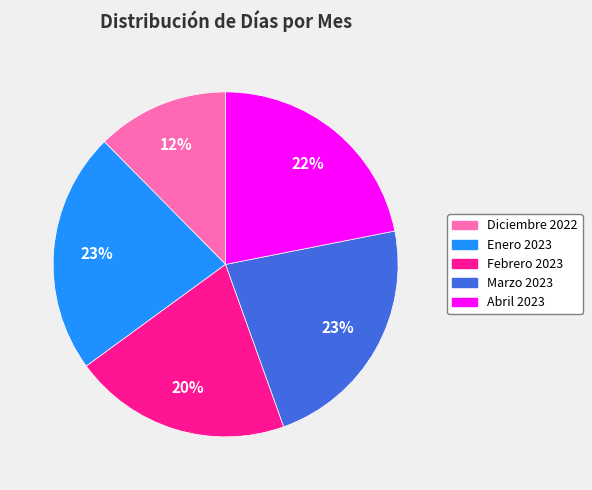

Count the number of slices in the pie.

5